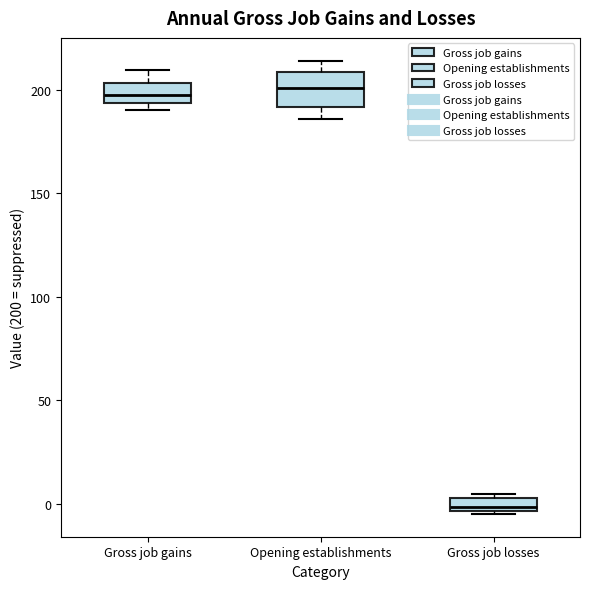

Where is the upper edge of the box for Gross job gains on the y-axis? The values are not printed on the chart, so give them approximately, as read against the axis.

205